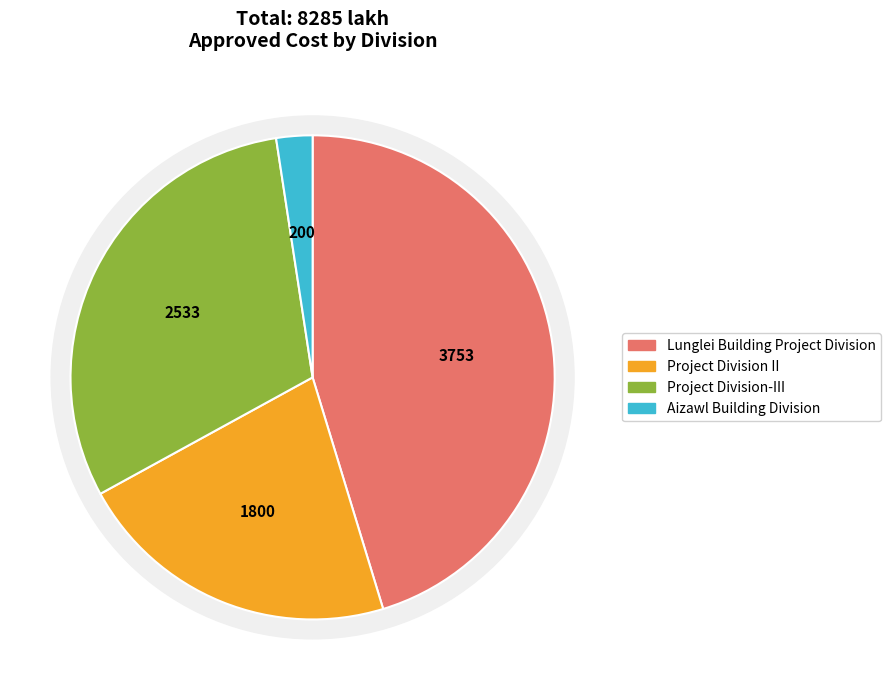

Does any single category account for the majority?

No